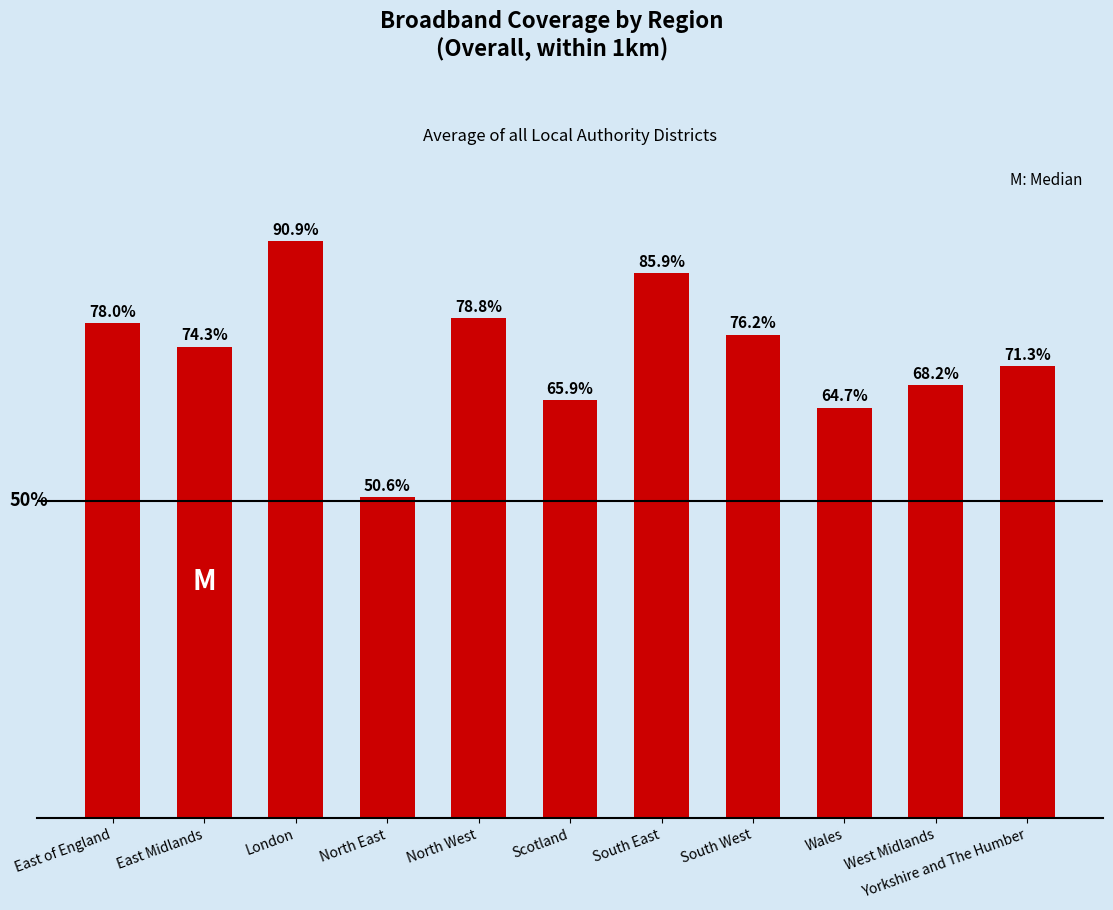

What is the label of the 4th bar from the right?

South West